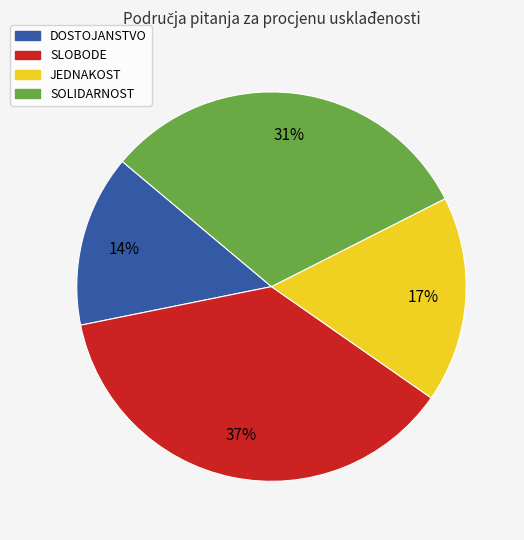

Is it true that SLOBODE is 49% of the pie?

False